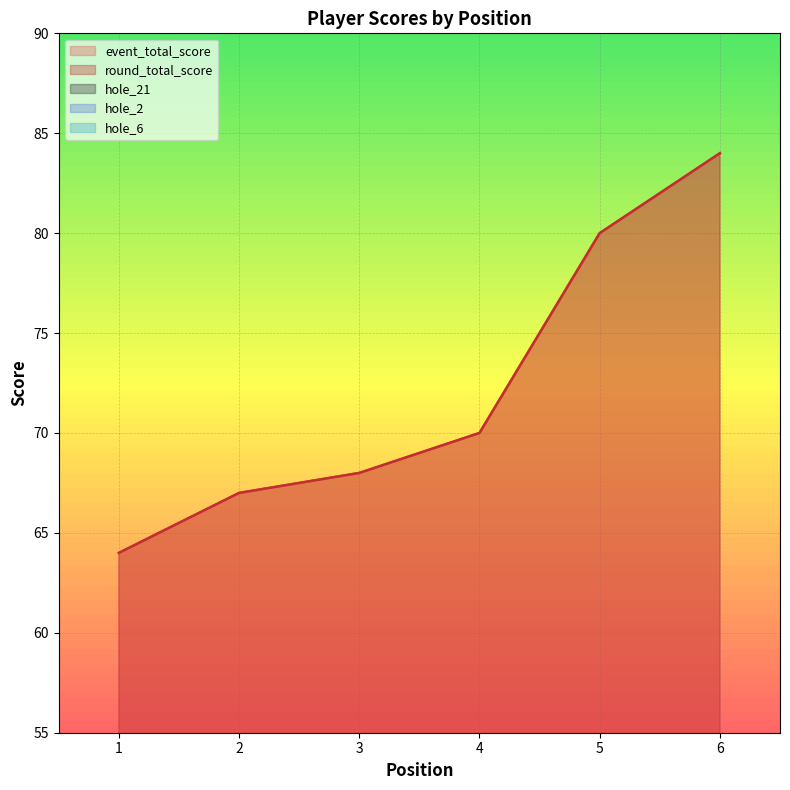

What is the value of the hole_6 point at the 3rd from the left?

3